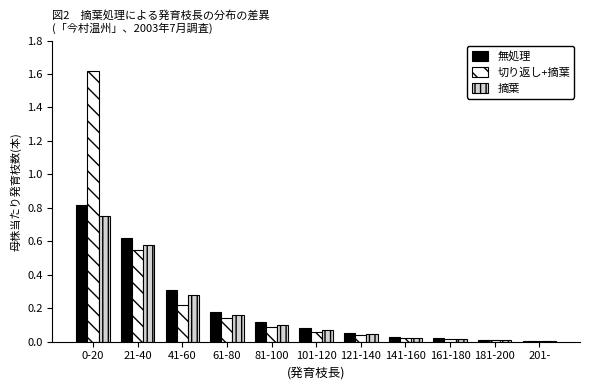

True or false: 切り返し+摘葉 has a value of 0.0 at 121-140.

True